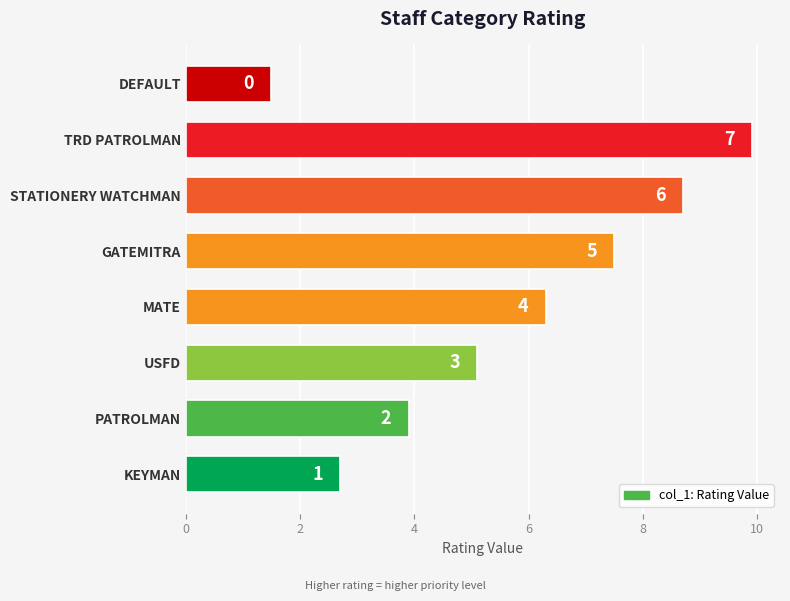

What is the smallest value displayed?

1.5